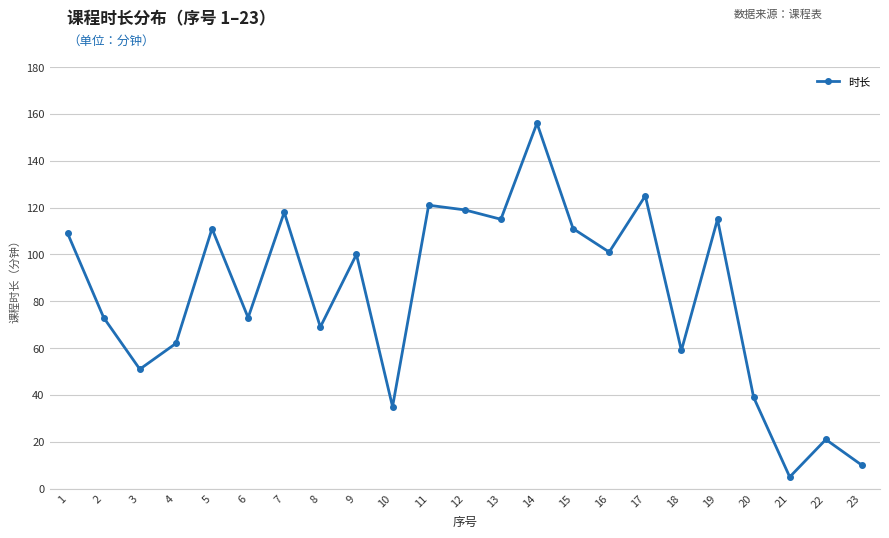

Reading right to left, extract all data points from this chart.

23=10	22=21	21=5	20=39	19=115	18=59	17=125	16=101	15=111	14=156	13=115	12=119	11=121	10=35	9=100	8=69	7=118	6=73	5=111	4=62	3=51	2=73	1=109